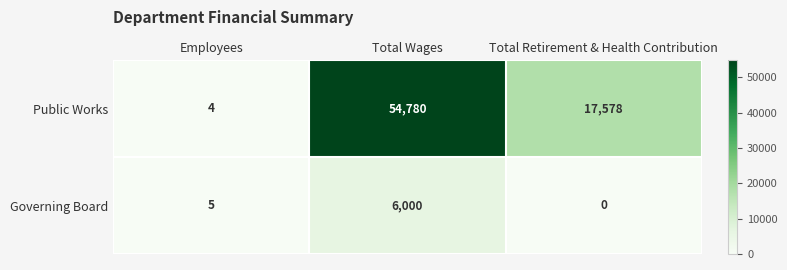

Rank the series by their maximum value, from lowest to highest.

Governing Board, Public Works